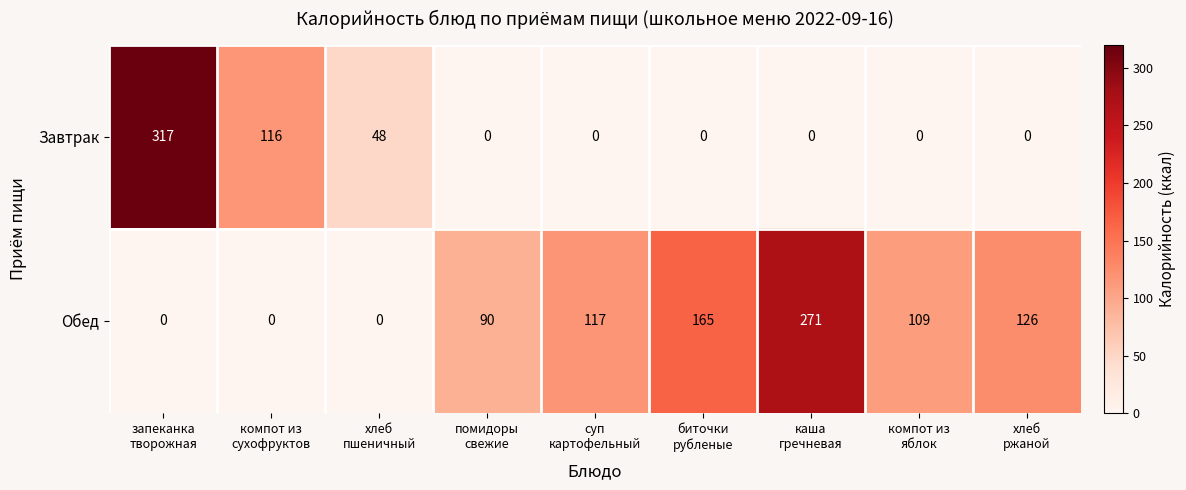

Which series has the largest range (max minus min)?

Завтрак